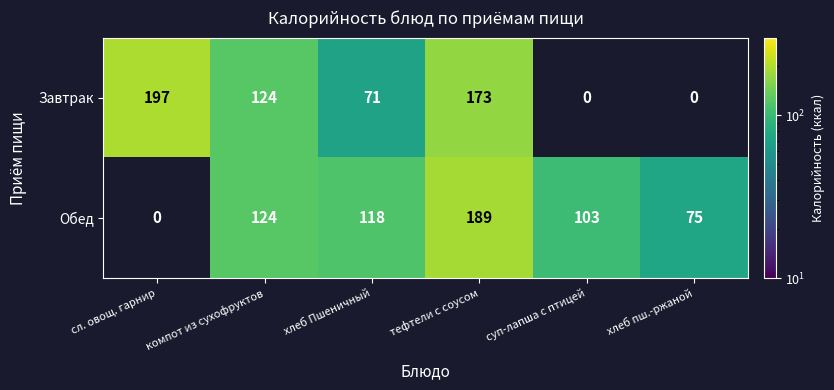

Which category has the lowest value in the Обед series?

сл. овощ. гарнир